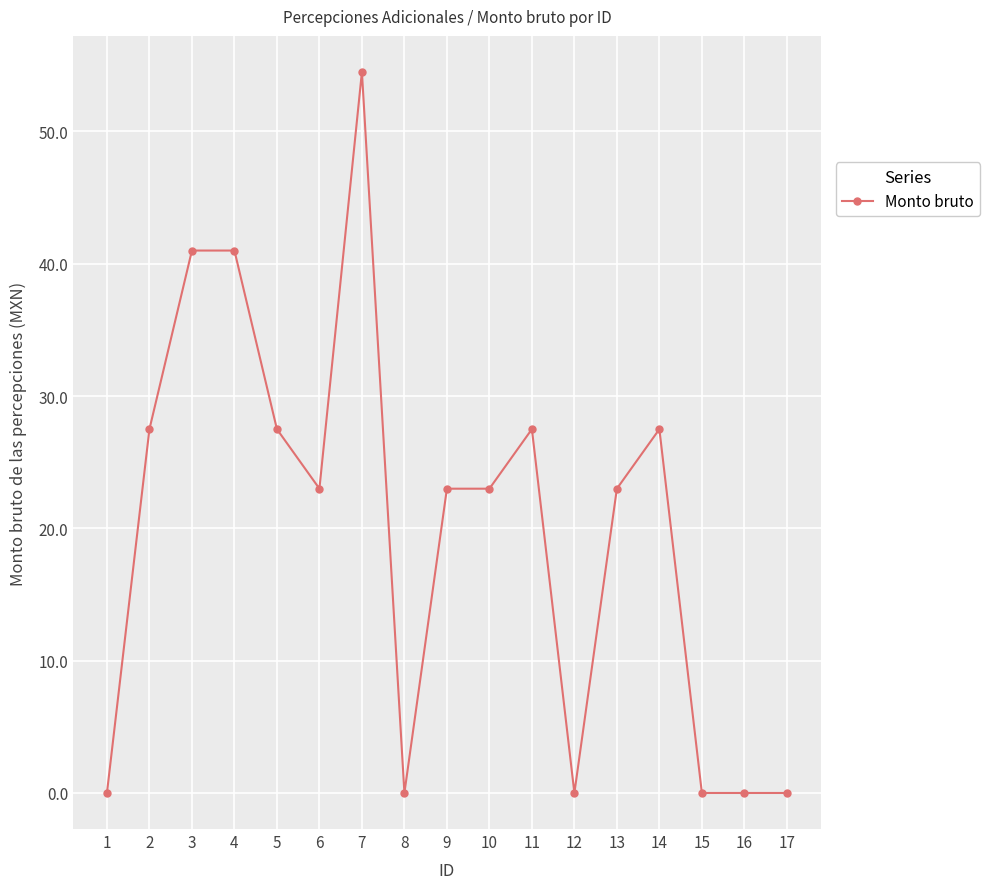

Reading left to right, transcribe all the data shown in this chart.

0.0	27.5	41.0	41.0	27.5	23.0	54.5	0.0	23.0	23.0	27.5	0.0	23.0	27.5	0.0	0.0	0.0